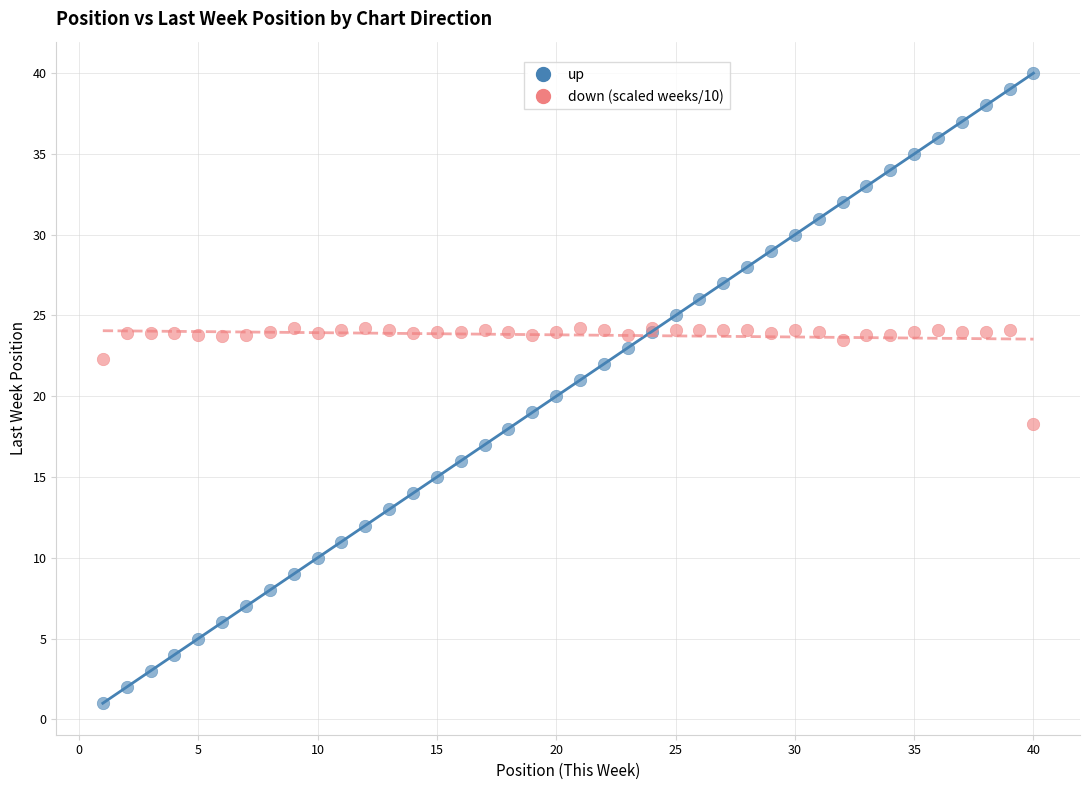

What is the X range (max minus min) for the scatter plot?

39.0